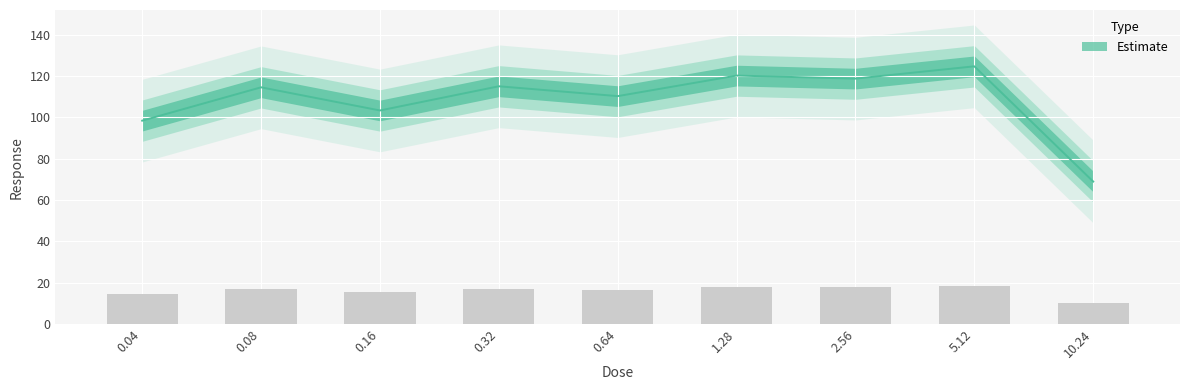

What position from the right is 1.28?

4